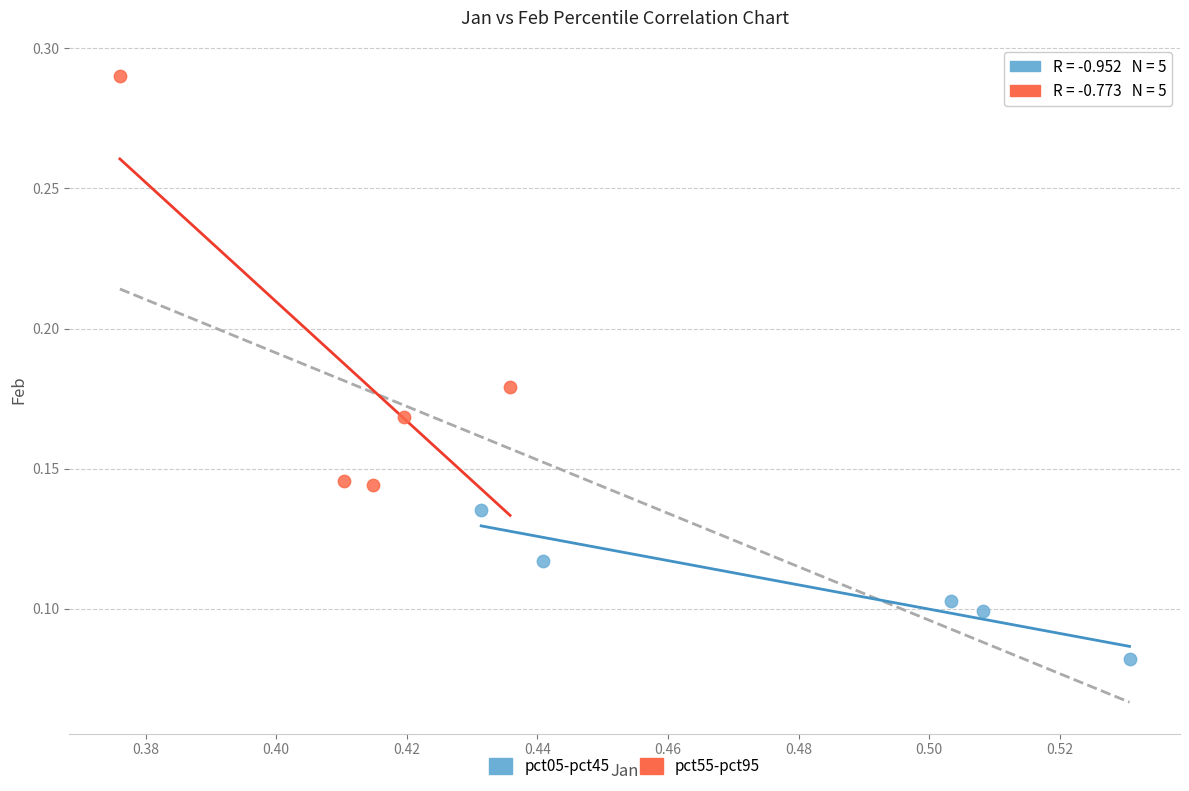

Which series has the largest Y range (max minus min)?

pct55-pct95